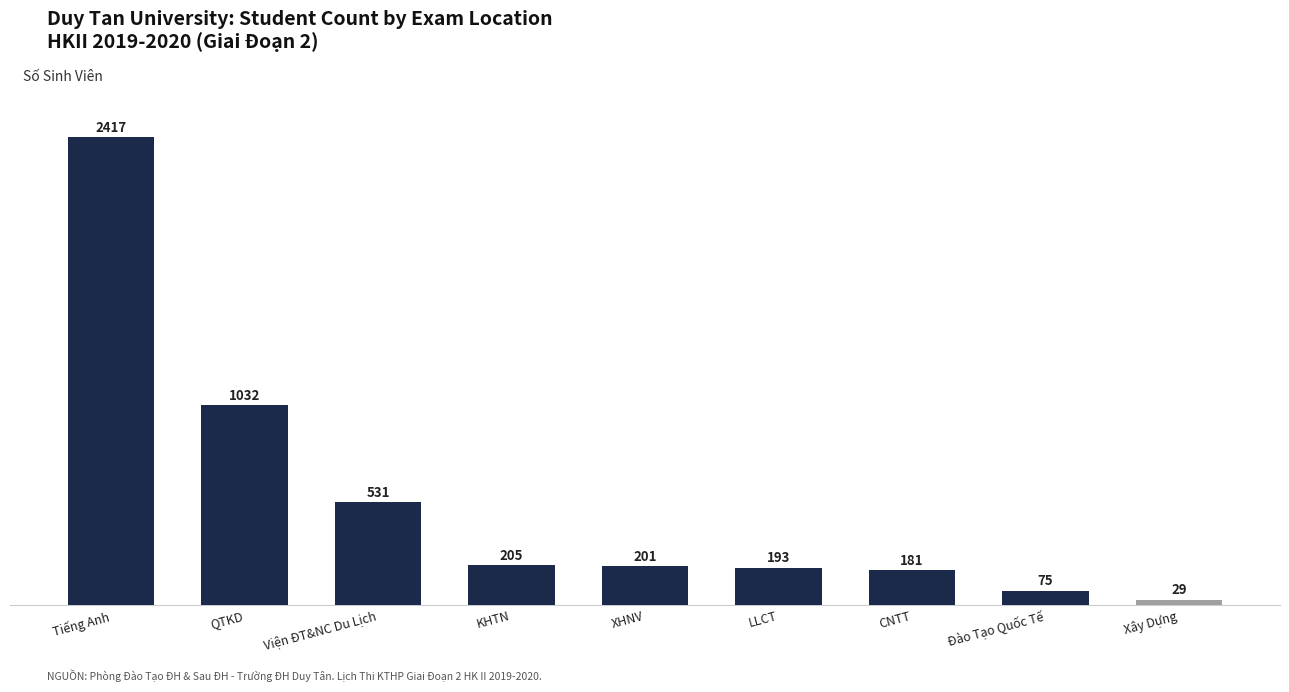

Rank the categories by value from lowest to highest.

Xây Dựng, Đào Tạo Quốc Tế, CNTT, LLCT, XHNV, KHTN, Viện ĐT&NC Du Lịch, QTKD, Tiếng Anh